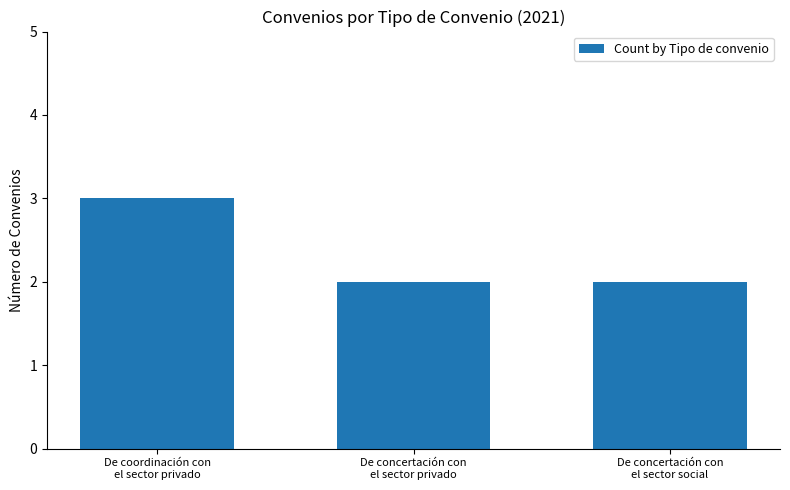

Count the values in the range 2 to 3.

3